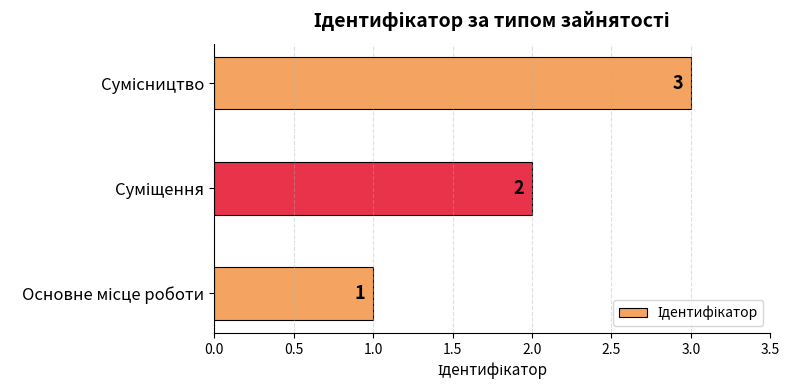

What is the greatest value displayed?

3